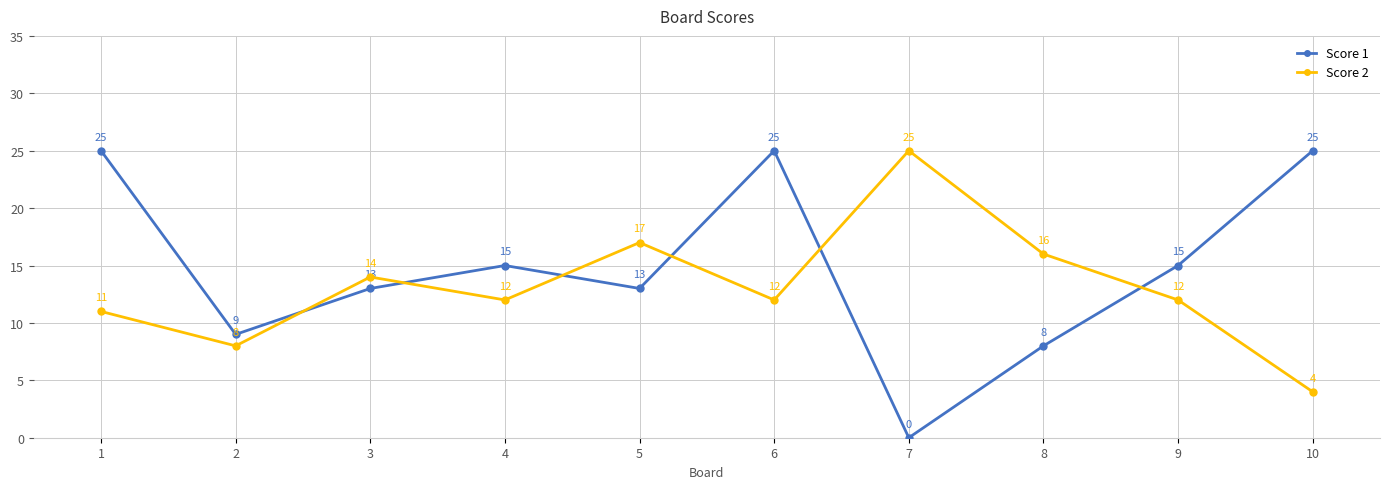

Does the chart display data point markers on the line(s)?

Yes